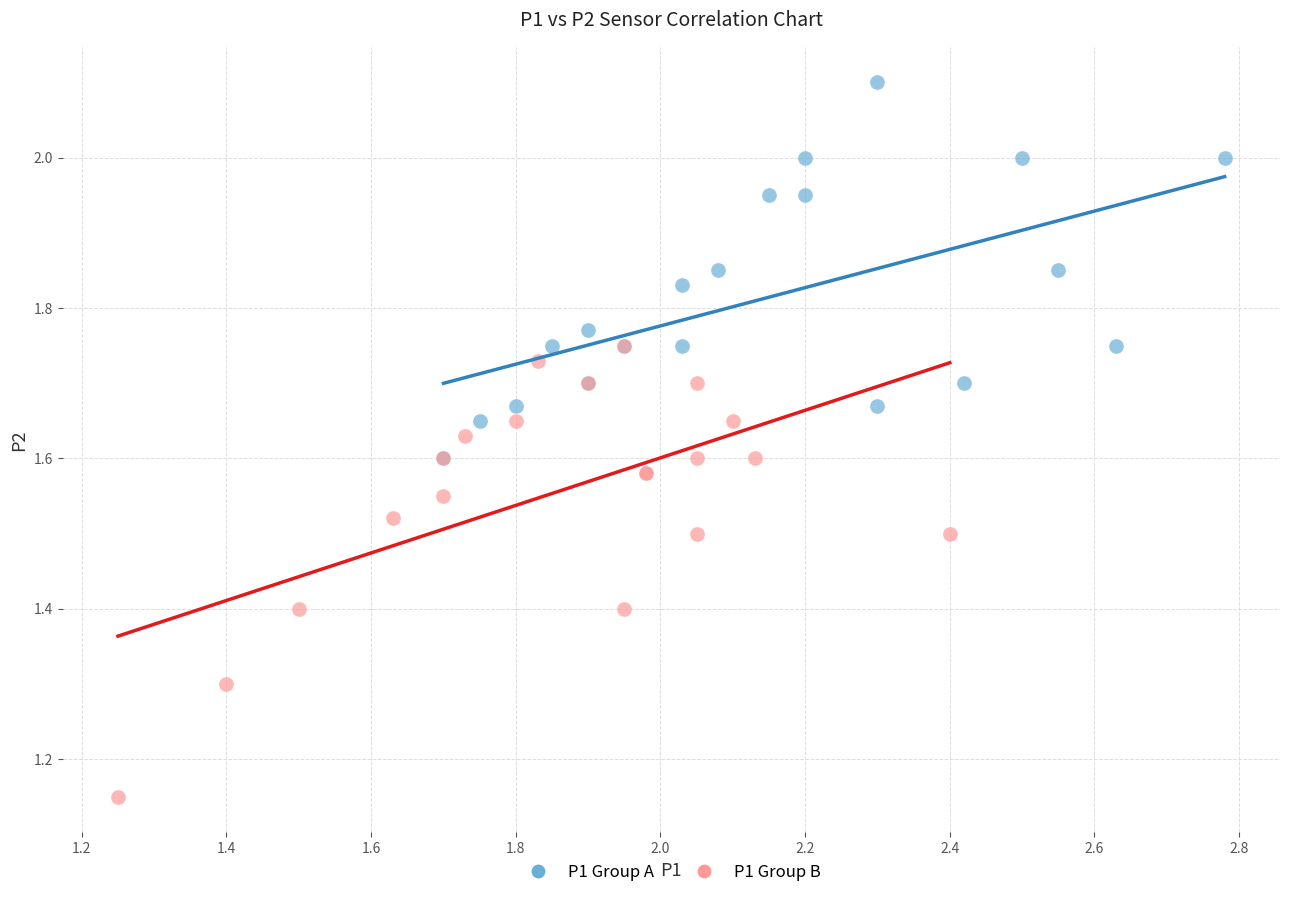

Which series reaches the minimum Y coordinate?

P1 Group B